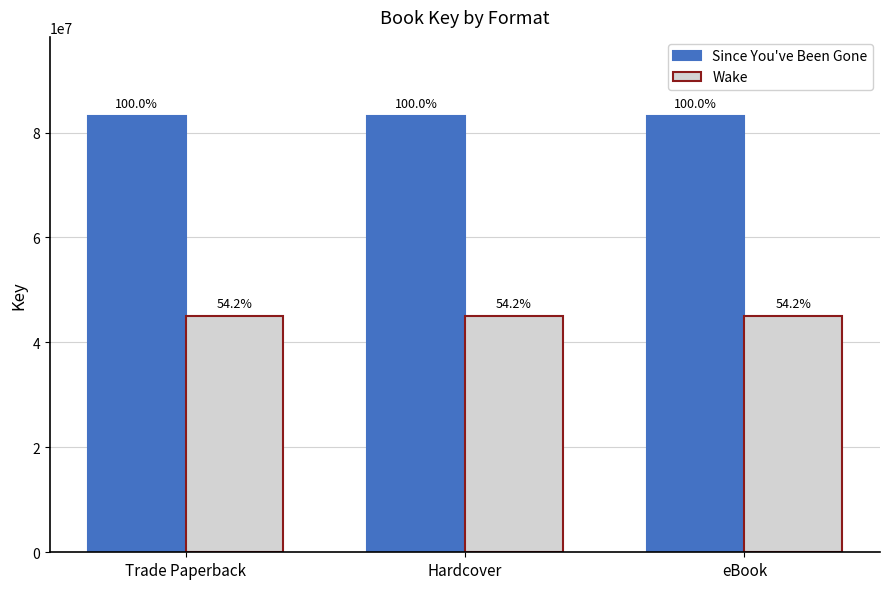

Is it true that Wake equals 45103598 at eBook?

True